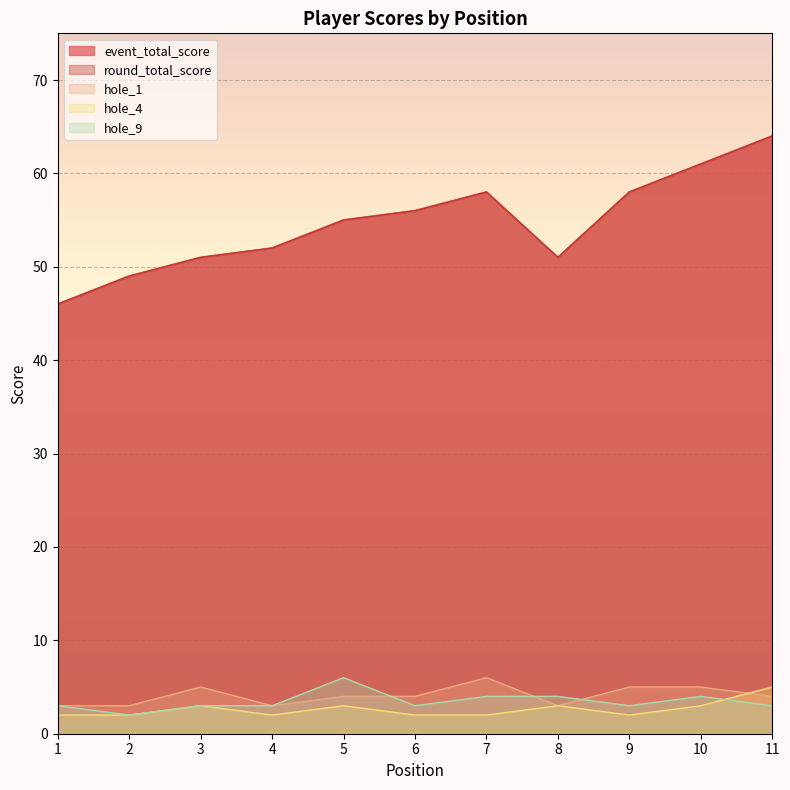

Which series has the largest total across all categories?

event_total_score